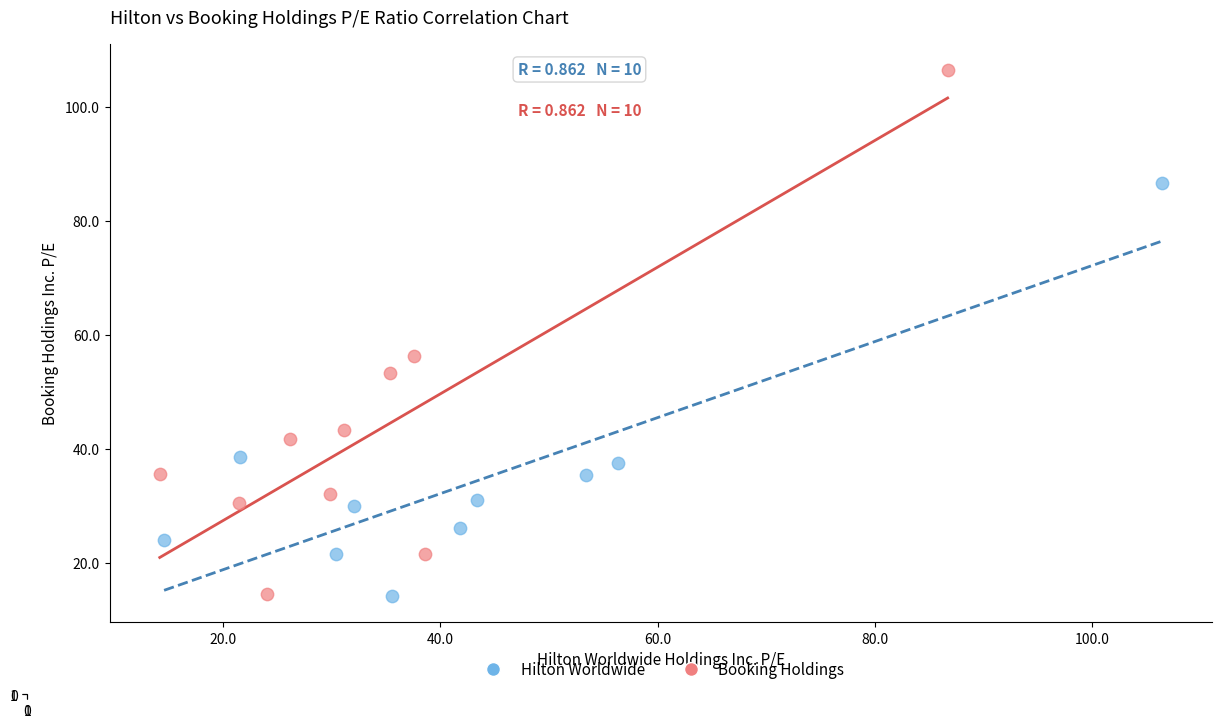

Which series has the largest Y range (max minus min)?

Booking Holdings